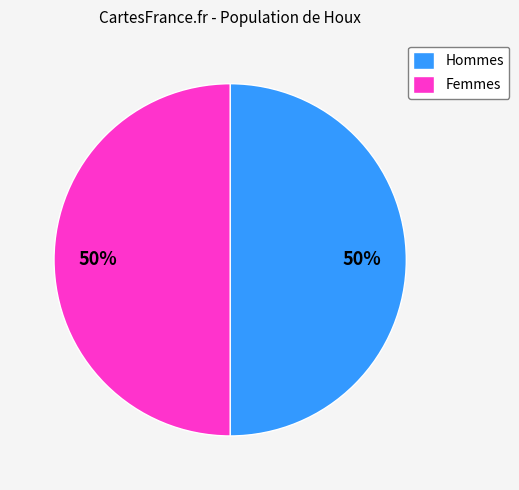

To the nearest percent, what portion does Hommes represent?

50%